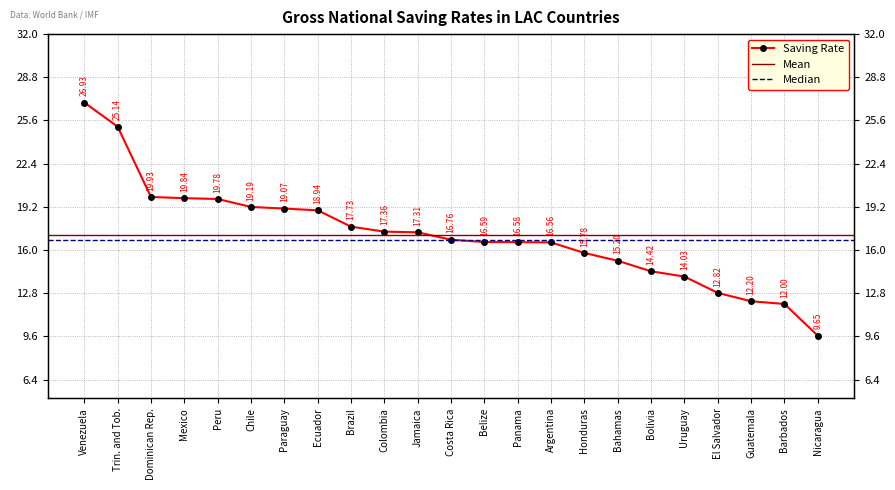

Between Bahamas and Panama, which is larger?

Panama